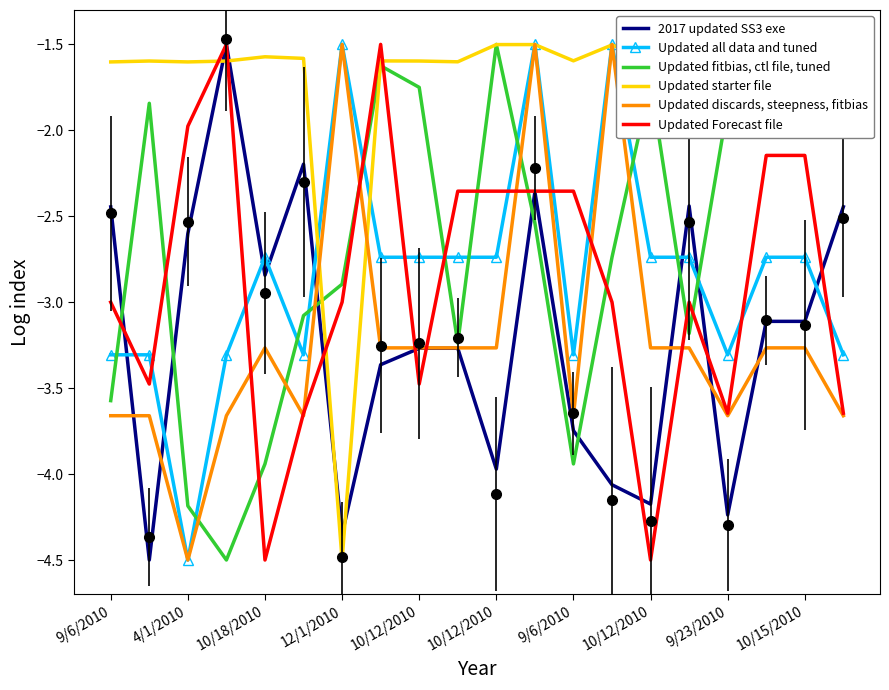

Reading right to left, extract all data points from this chart.

2017 updated SS3 exe: -2.4	-3.1	-3.1	-4.2	-2.4	-4.2	-4.1	-3.7	-2.4	-4.0	-3.3	-3.3	-3.4	-4.4	-2.2	-2.8	-1.5	-2.6	-4.5	-2.4
Updated all data and tuned: -3.3	-2.7	-2.7	-3.3	-2.7	-2.7	-1.5	-3.3	-1.5	-2.7	-2.7	-2.7	-2.7	-1.5	-3.3	-2.7	-3.3	-4.5	-3.3	-3.3
Updated fitbias, ctl file, tuned: -2.0	-1.8	-1.8	-1.9	-3.2	-1.7	-2.7	-3.9	-2.5	-1.5	-3.2	-1.8	-1.6	-2.9	-3.1	-3.9	-4.5	-4.2	-1.8	-3.6
Updated starter file: -1.6	-1.6	-1.6	-1.6	-1.5	-1.6	-1.5	-1.6	-1.5	-1.5	-1.6	-1.6	-1.6	-4.5	-1.6	-1.6	-1.6	-1.6	-1.6	-1.6
Updated discards, steepness, fitbias: -3.7	-3.3	-3.3	-3.7	-3.3	-3.3	-1.5	-3.7	-1.5	-3.3	-3.3	-3.3	-3.3	-1.5	-3.7	-3.3	-3.7	-4.5	-3.7	-3.7
Updated Forecast file: -3.6	-2.1	-2.1	-3.6	-3.0	-4.5	-3.0	-2.4	-2.4	-2.4	-2.4	-3.5	-1.5	-3.0	-3.6	-4.5	-1.5	-2.0	-3.5	-3.0